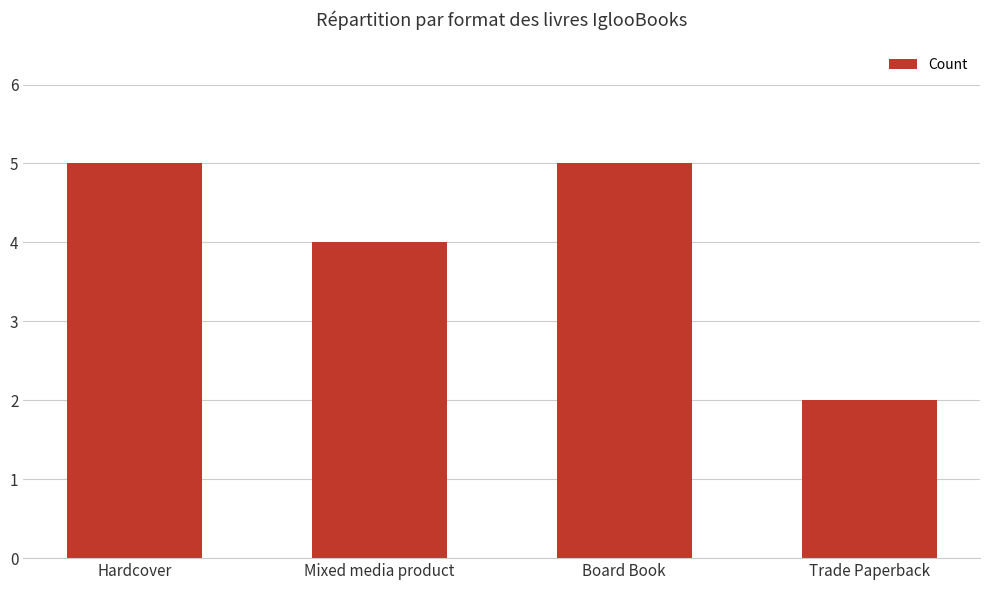

What position from the right is Trade Paperback?

1